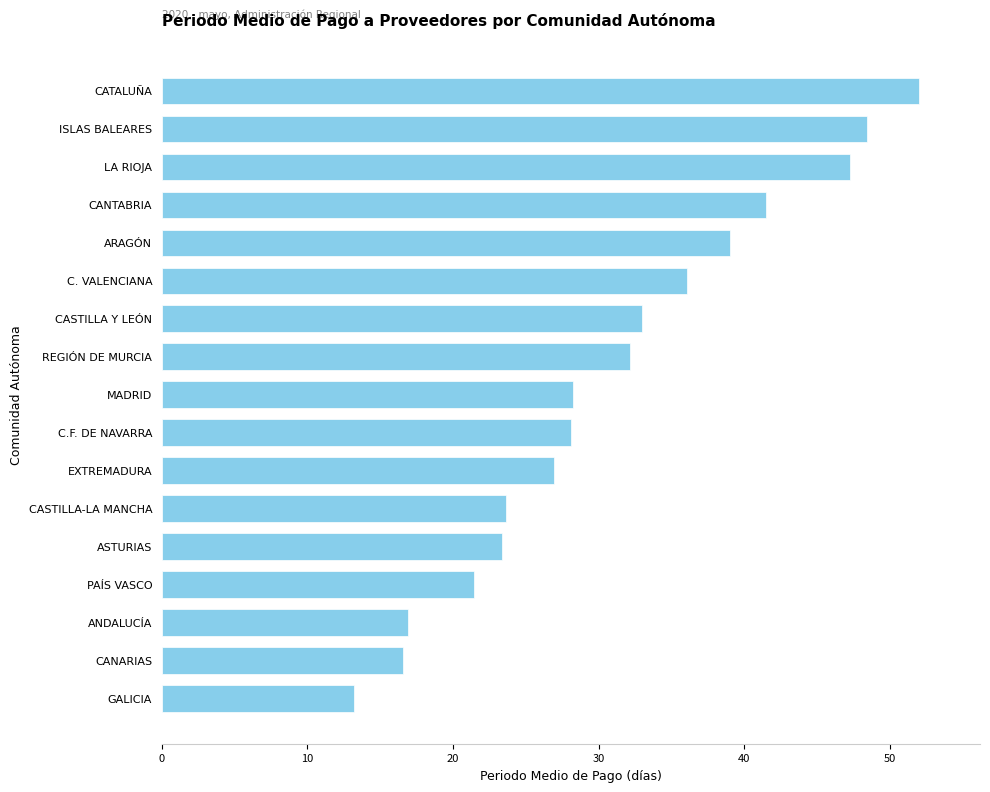

What is the sum of all values?

527.8